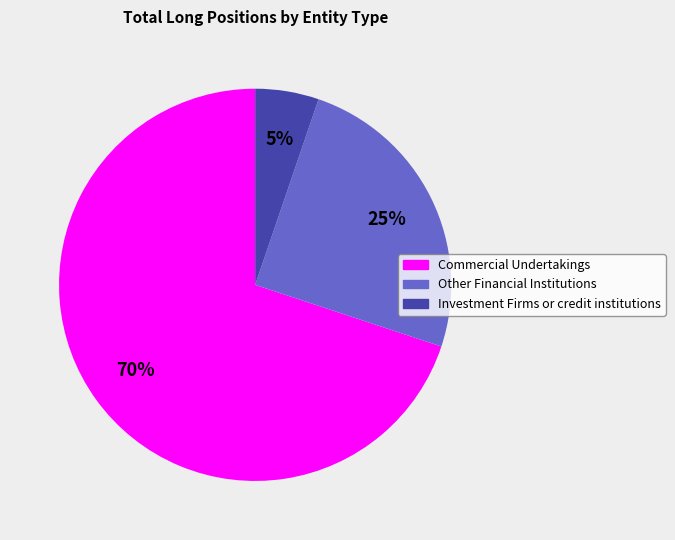

To the nearest percent, what percentage of the pie is Other Financial Institutions?

25%